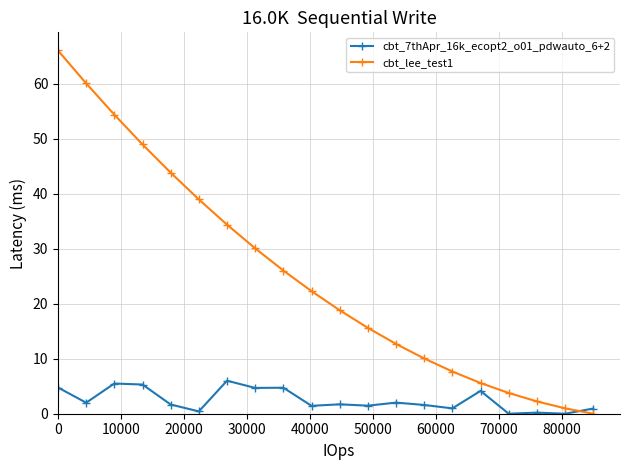

True or false: cbt_7thApr_16k_ecopt2_o01_pdwauto_6+2 has more than 0 points higher than both neighbors.

True